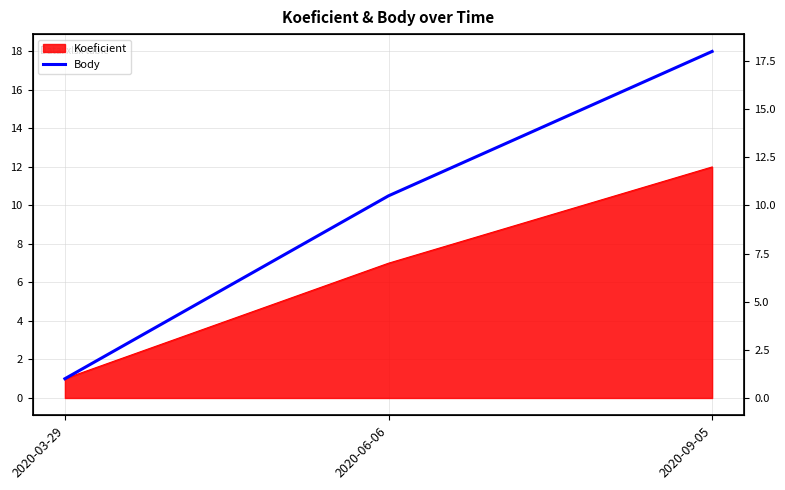

Which category has the lowest value across all series?

2020-03-29